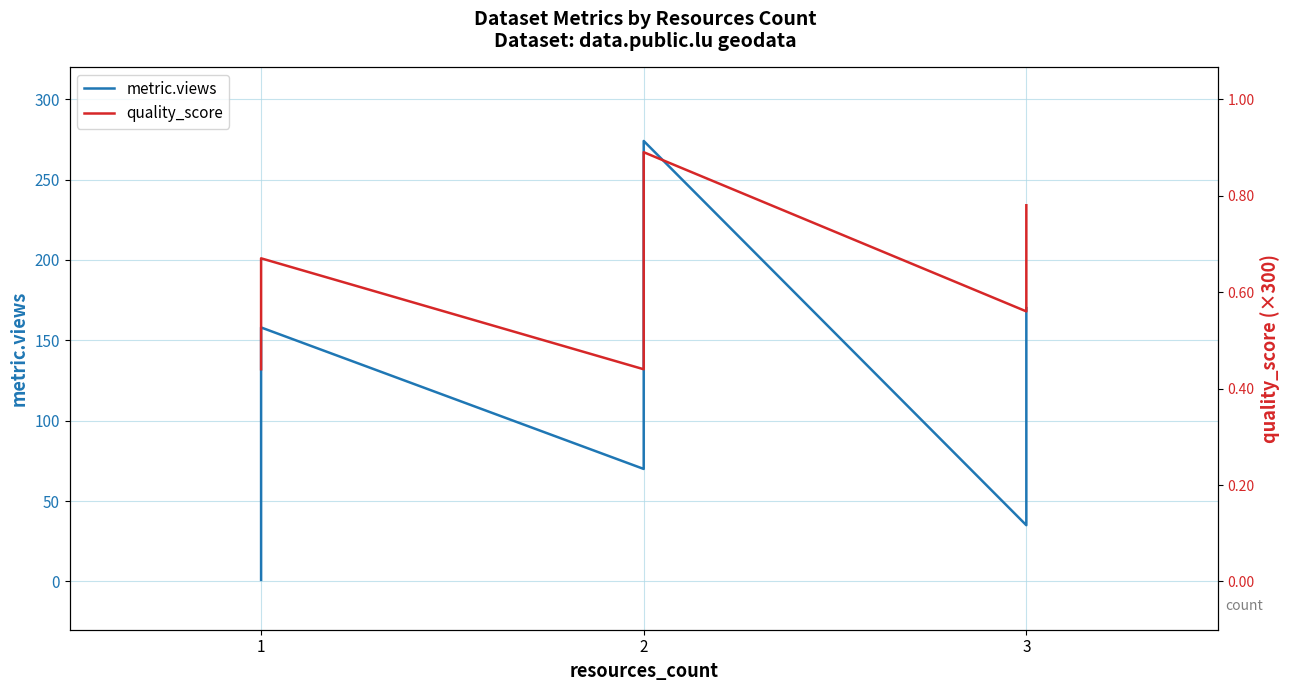

What is the difference between the maximum and minimum values in the quality_score series?

135.0